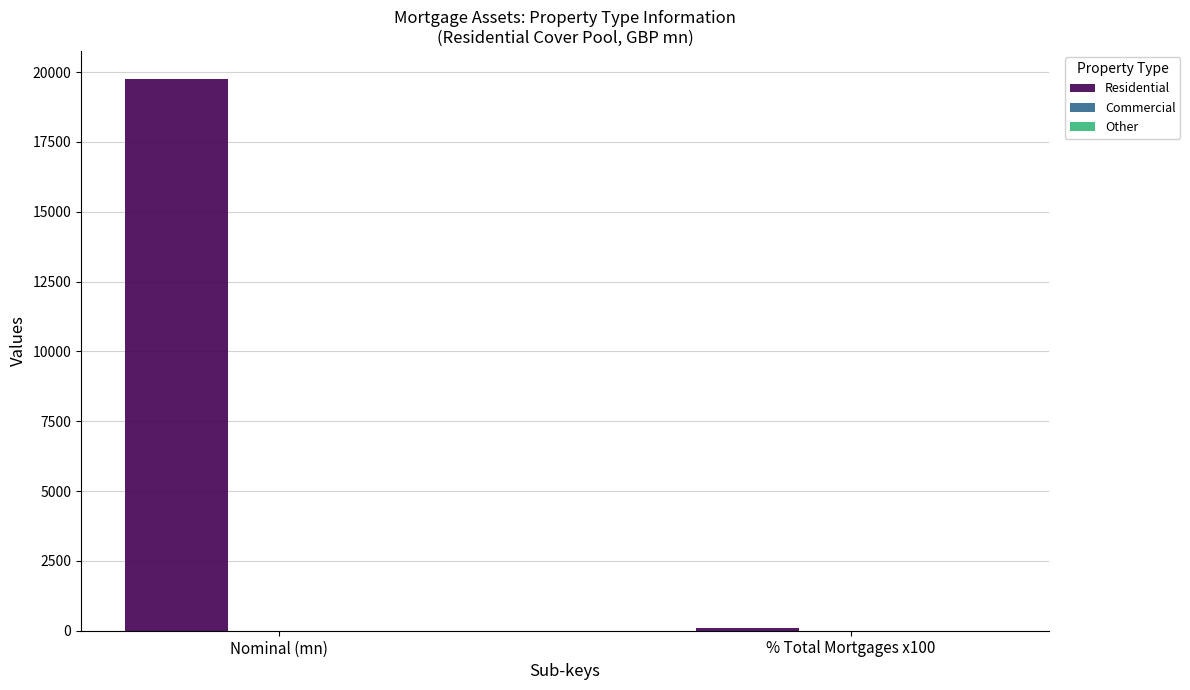

Which has a higher value, Nominal (mn) or % Total Mortgages x100?

Nominal (mn)